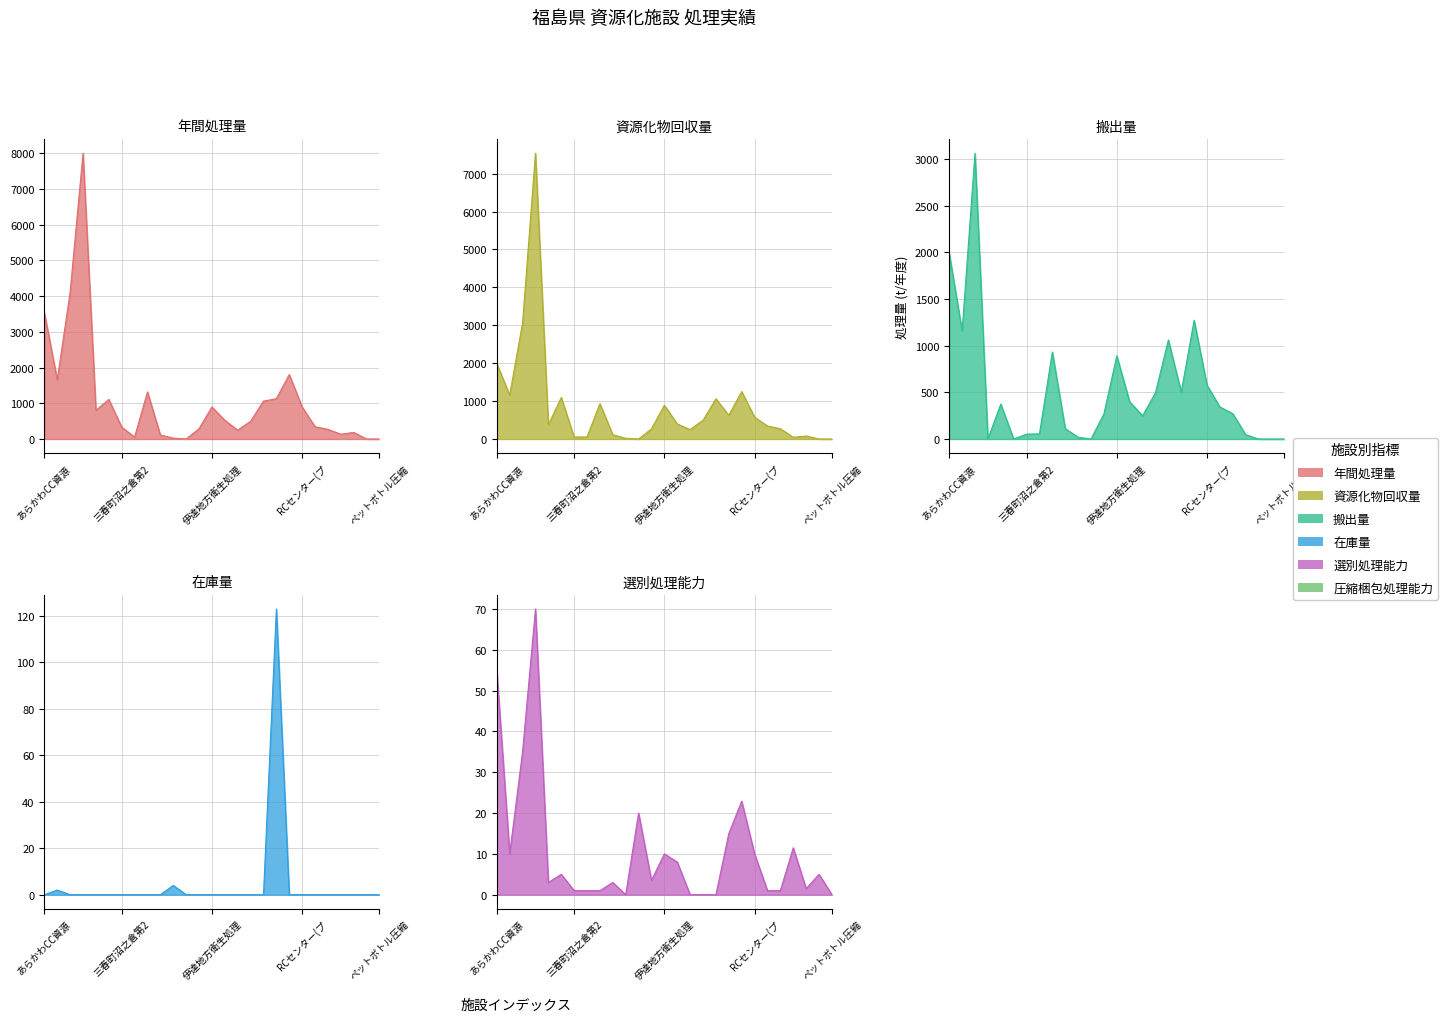

What is the label of the 13th point from the right?

14